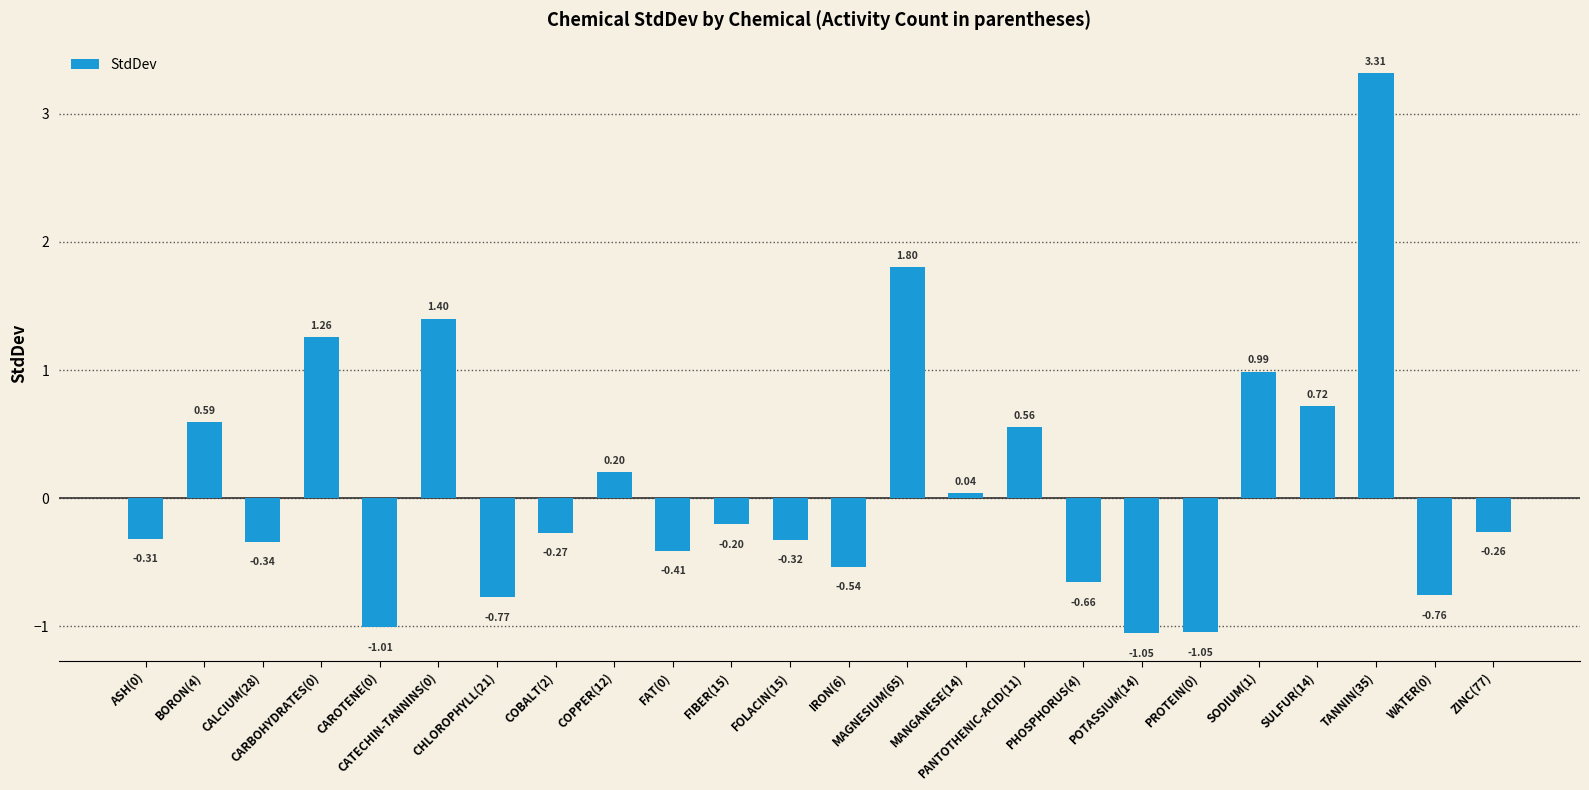

What is the difference between the maximum and minimum values?

4.4